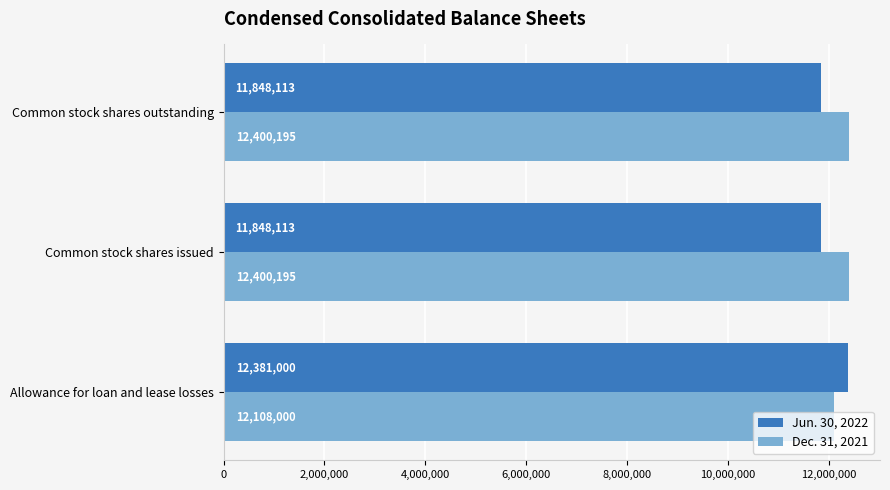

What is the average value of the Dec. 31, 2021 series?

12302797